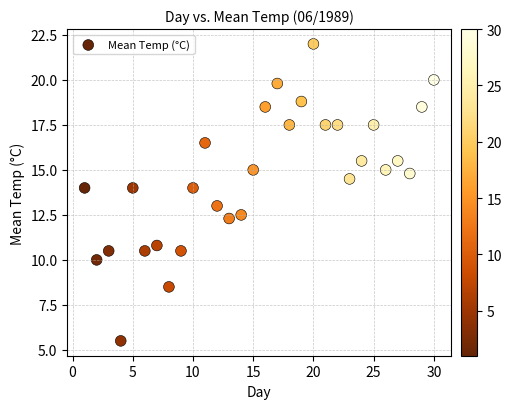

What is the range of X values (max minus min)?

29.0